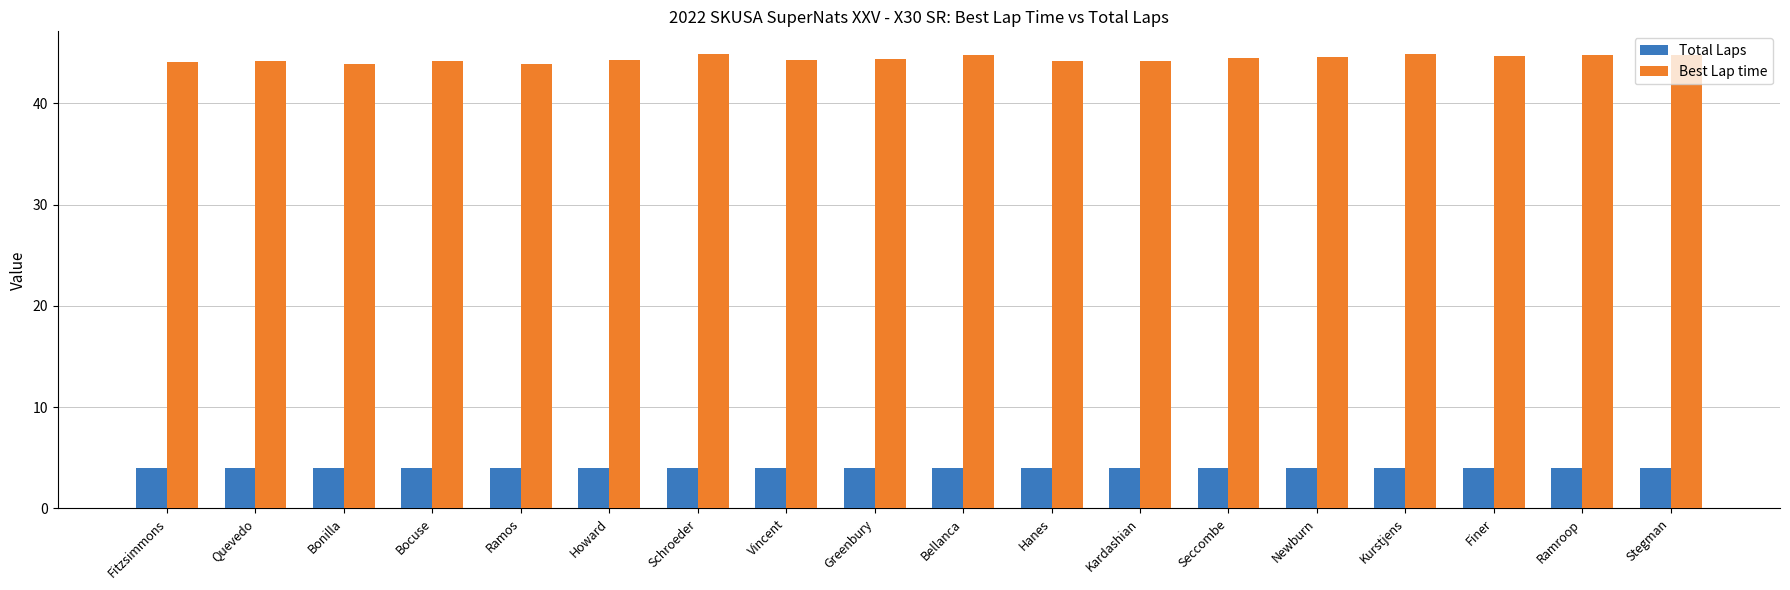

What position from the left is Ramroop?

17